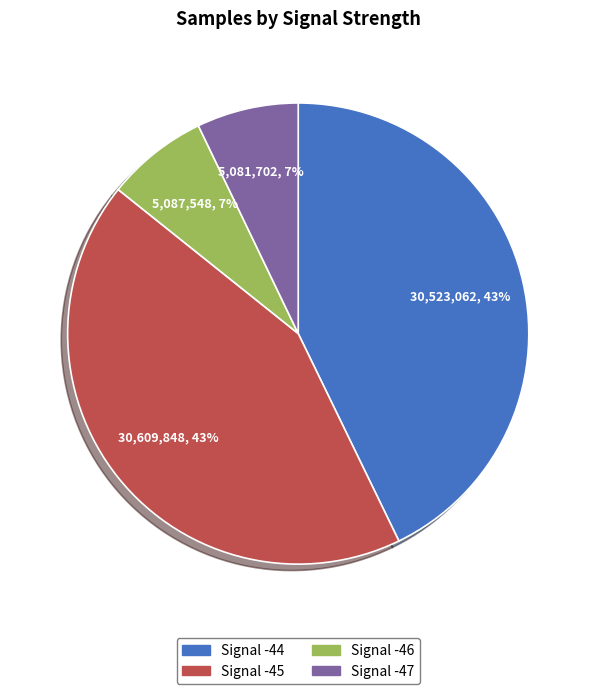

Does any single category account for the majority?

No